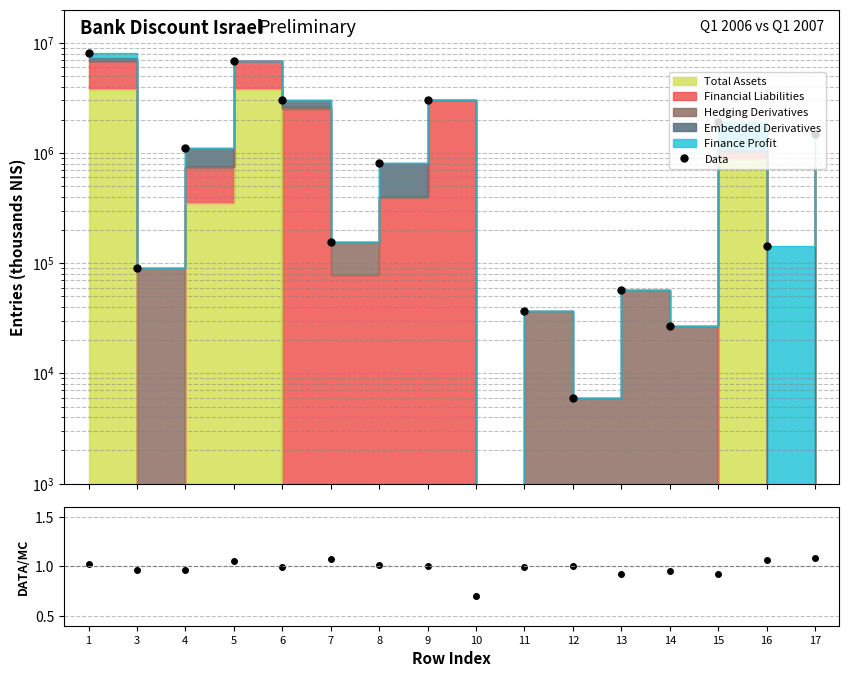

At which label does DATA/MC first exceed 1?

1